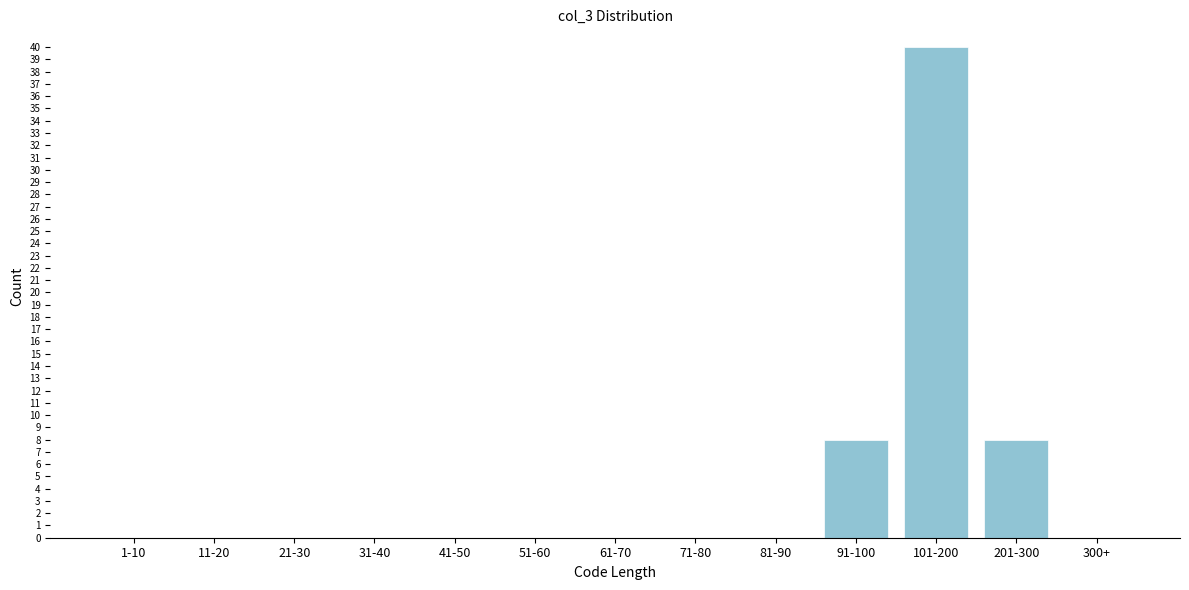

Reading left to right, extract all data points from this chart.

1-10=0	11-20=0	21-30=0	31-40=0	41-50=0	51-60=0	61-70=0	71-80=0	81-90=0	91-100=8	101-200=40	201-300=8	300+=0